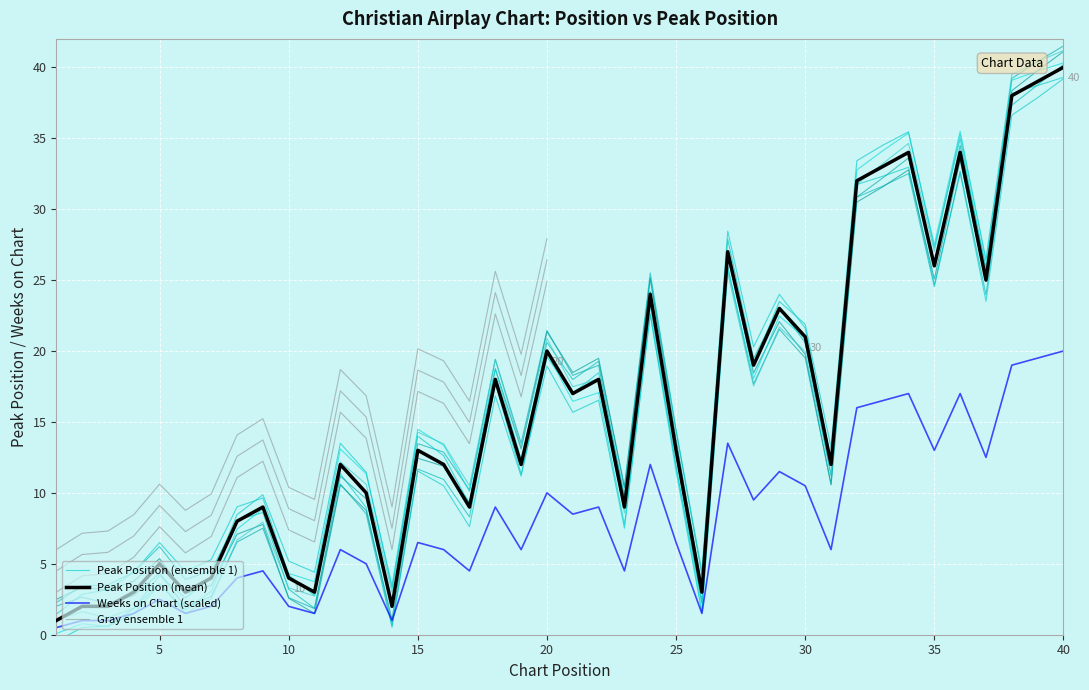

At which category does the chart reach its peak across all series?

40